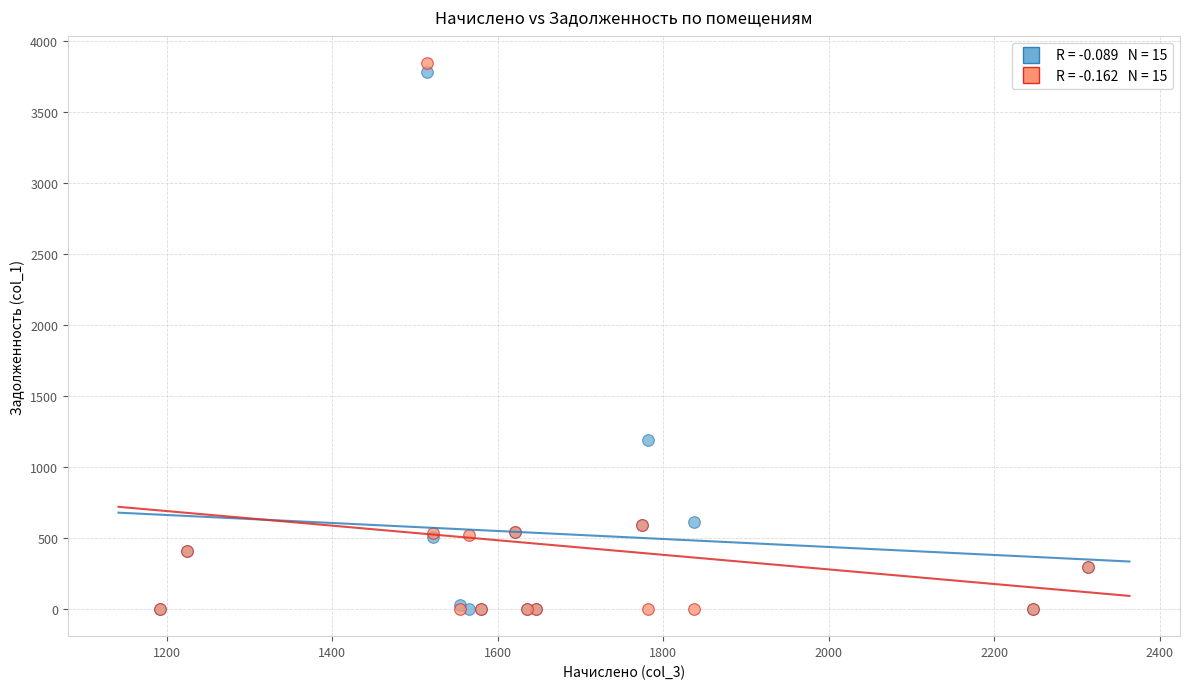

Across all series, what Y value is closest to 1922?

1187.8